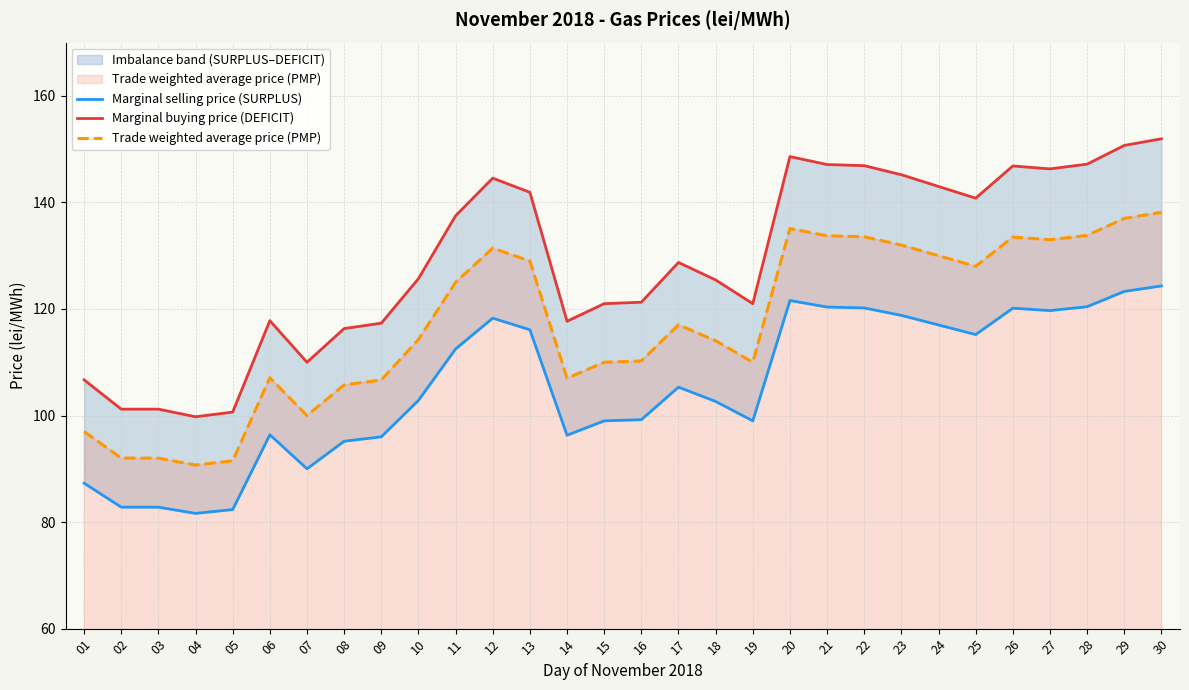

What is the minimum value for Marginal buying price (DEFICIT)?

99.8